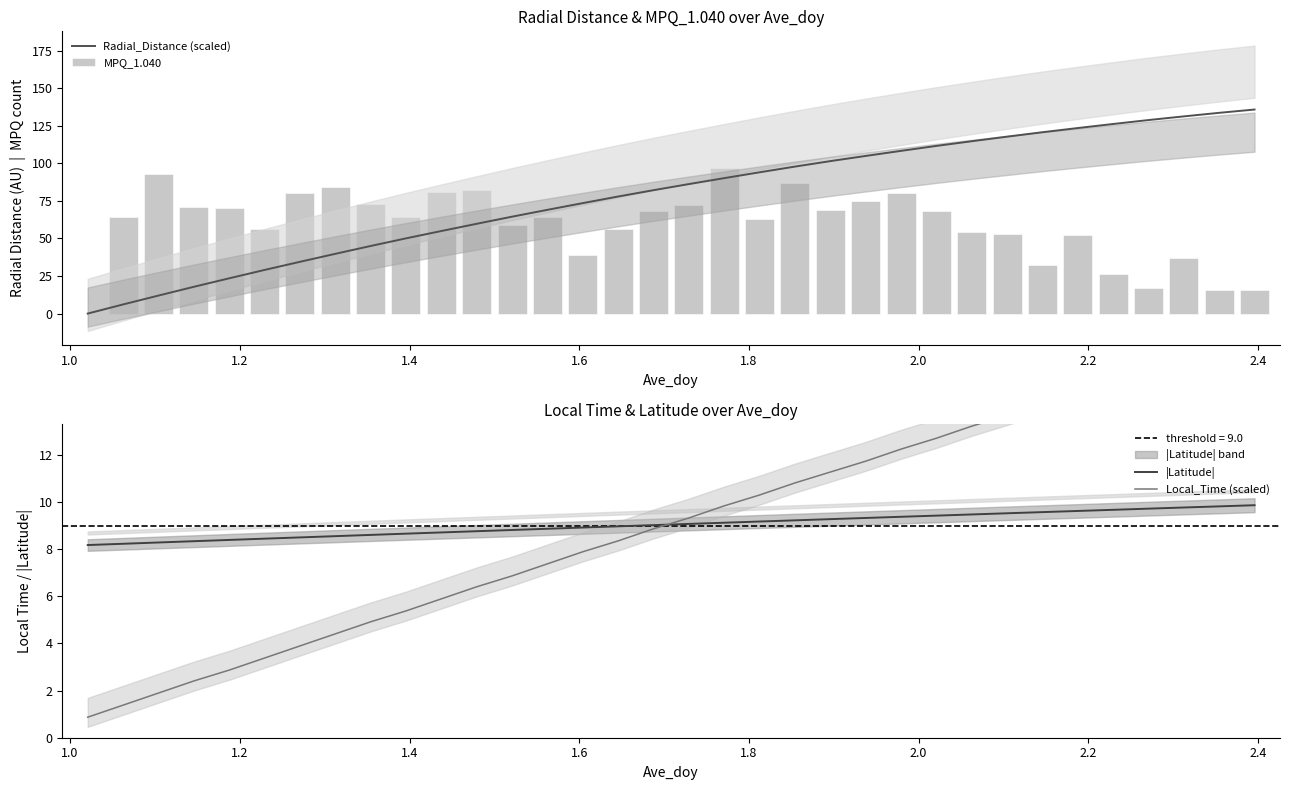

What is the maximum value for |Latitude|?

9.9